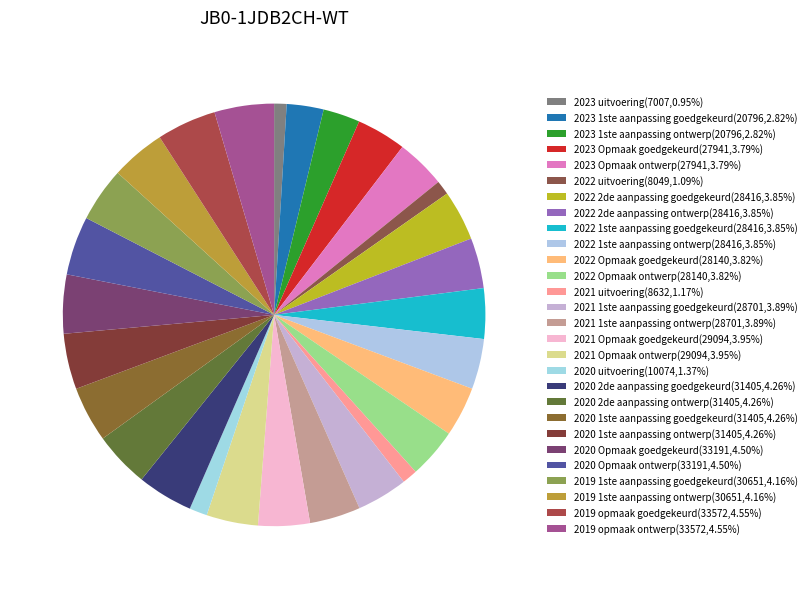

How many slices are in this pie chart?

28